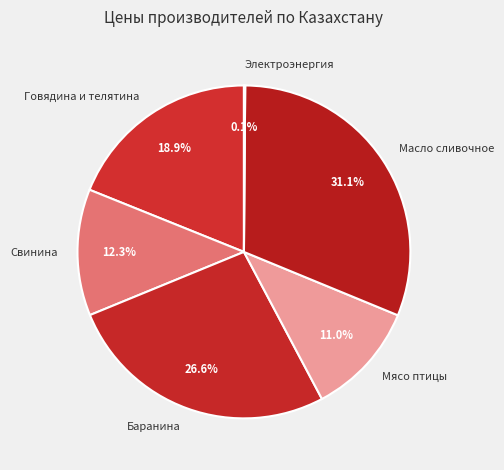

Between Говядина и телятина and Мясо птицы, which is larger?

Говядина и телятина